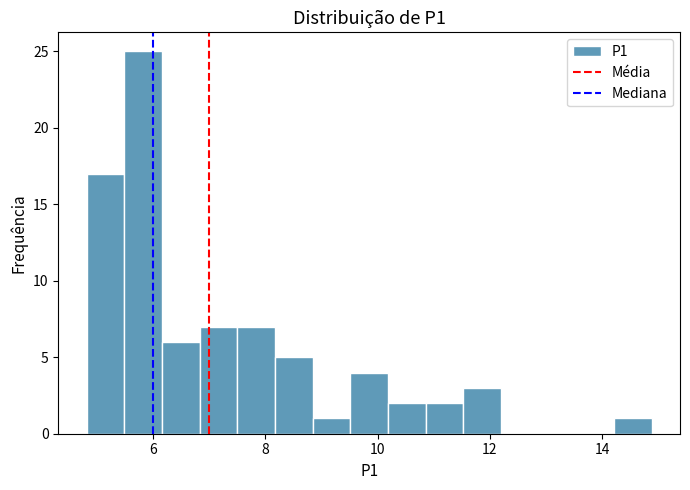

Around what value on the x-axis is the tallest bar? Give the approximate position of its centre, as read against the axis.

5.8